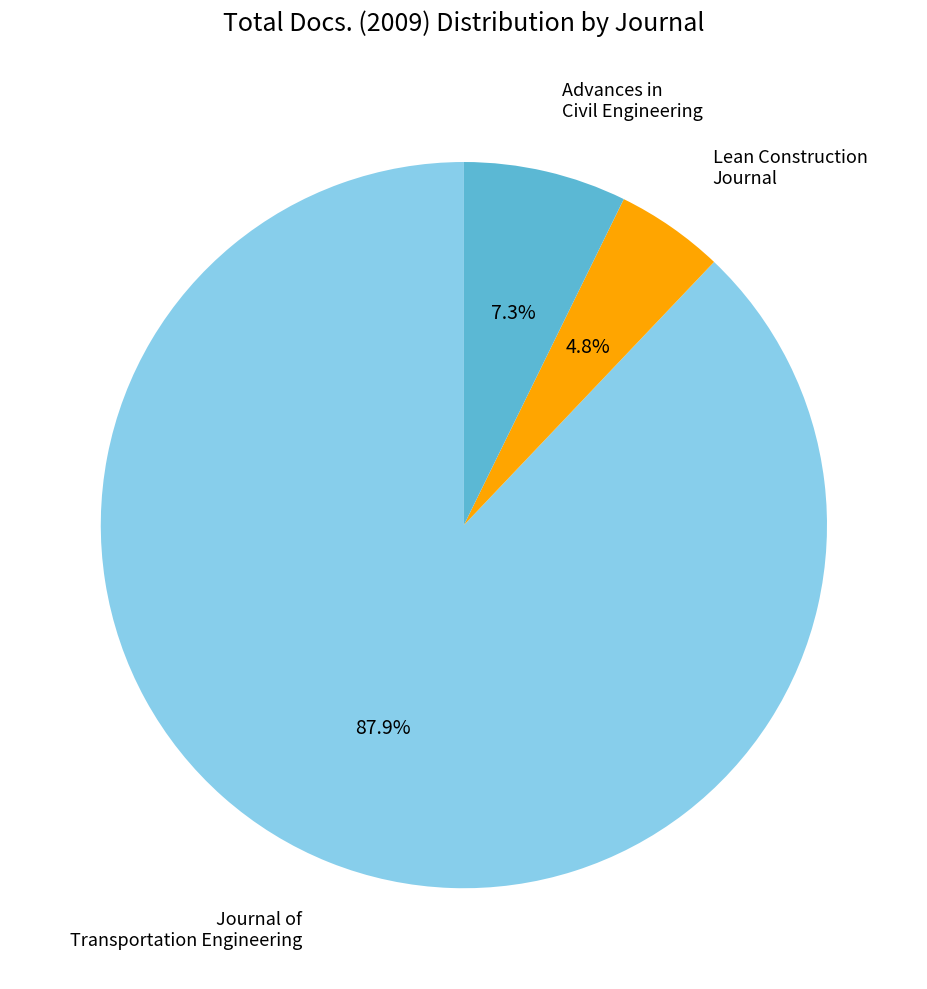

How many slices are in this pie chart?

3